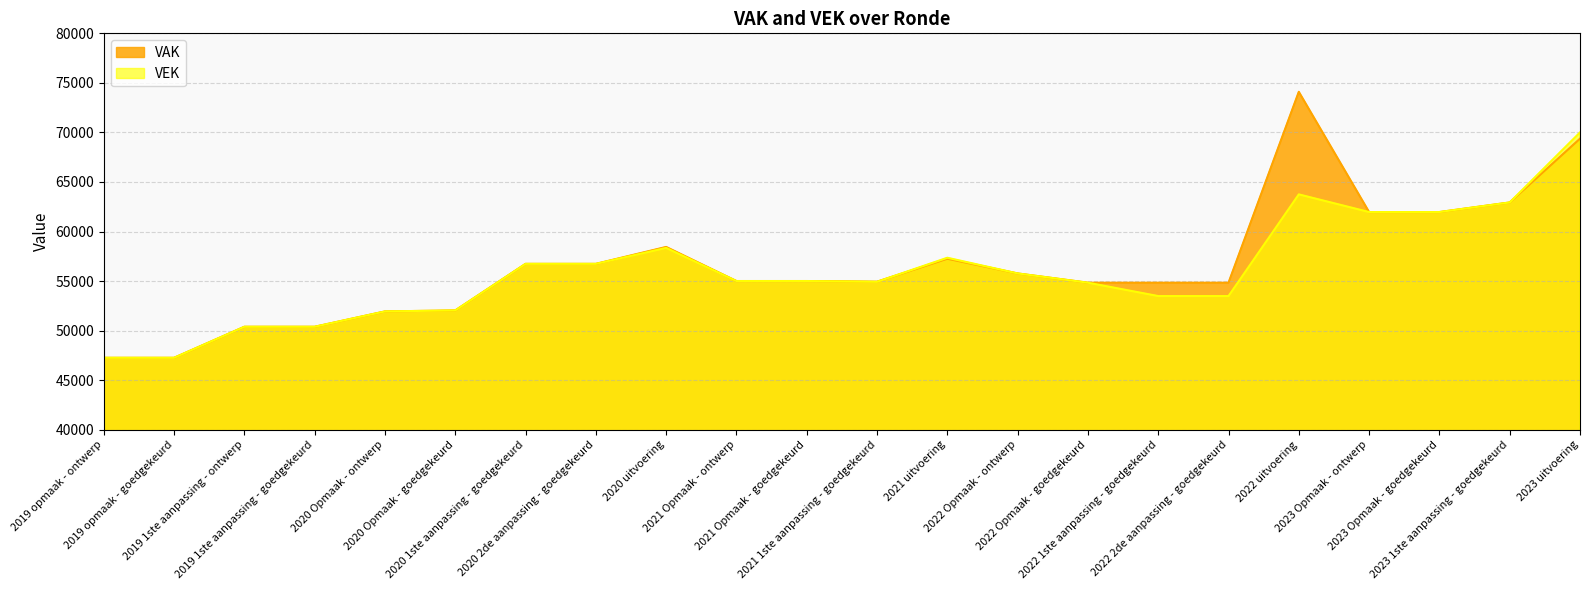

What is the label of the 6th point from the left?

2020 Opmaak - goedgekeurd